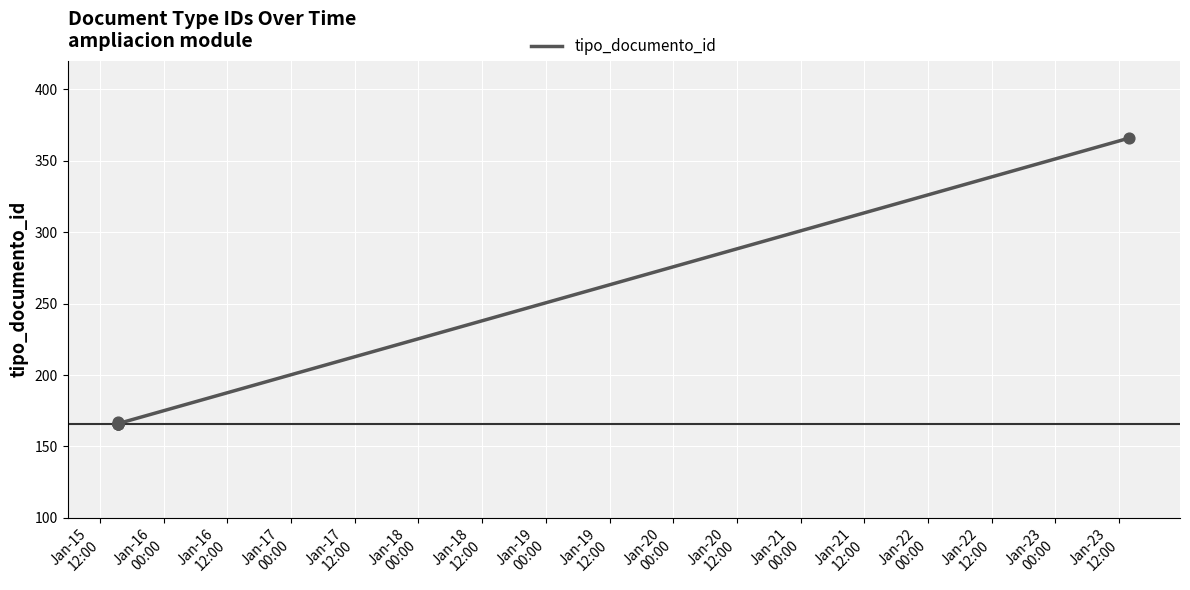

What is the ratio of the value at Jan-16
12:00 to the value at Jan-17
12:00?

1.0